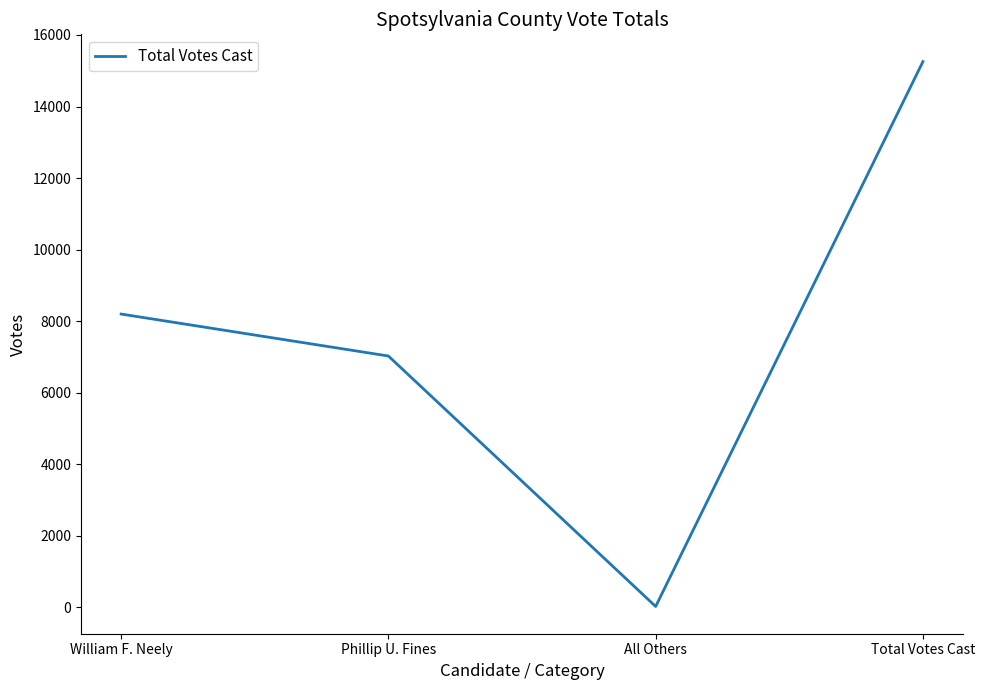

True or false: the data has more than 1 interior local peaks.

False